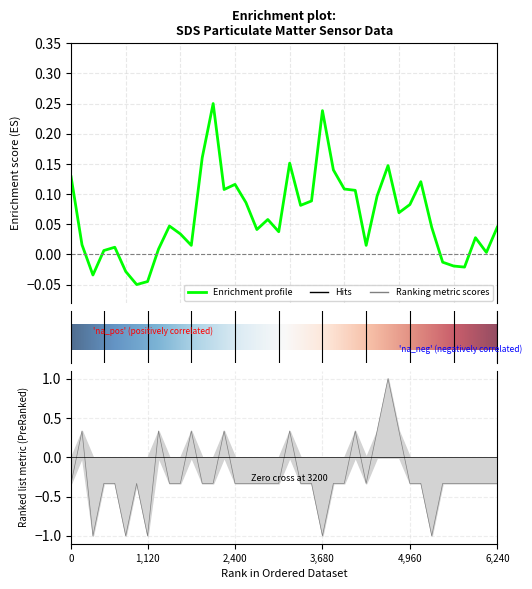

The value of Signal at 2022/01/13 00:57:34 is 0.5. True or false?

False